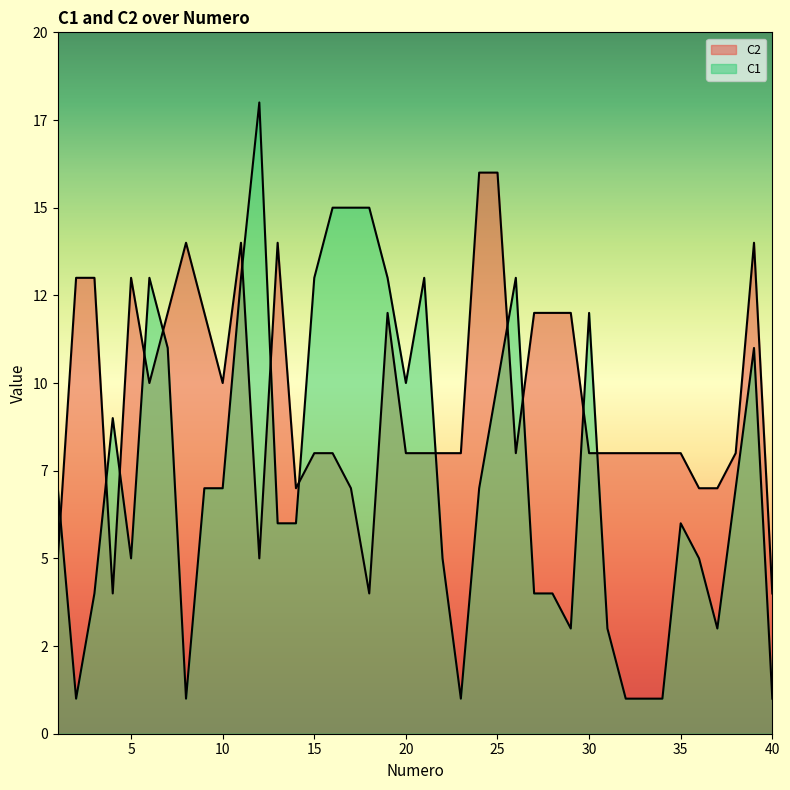

The C2 series shows 12 at 33. True or false?

False